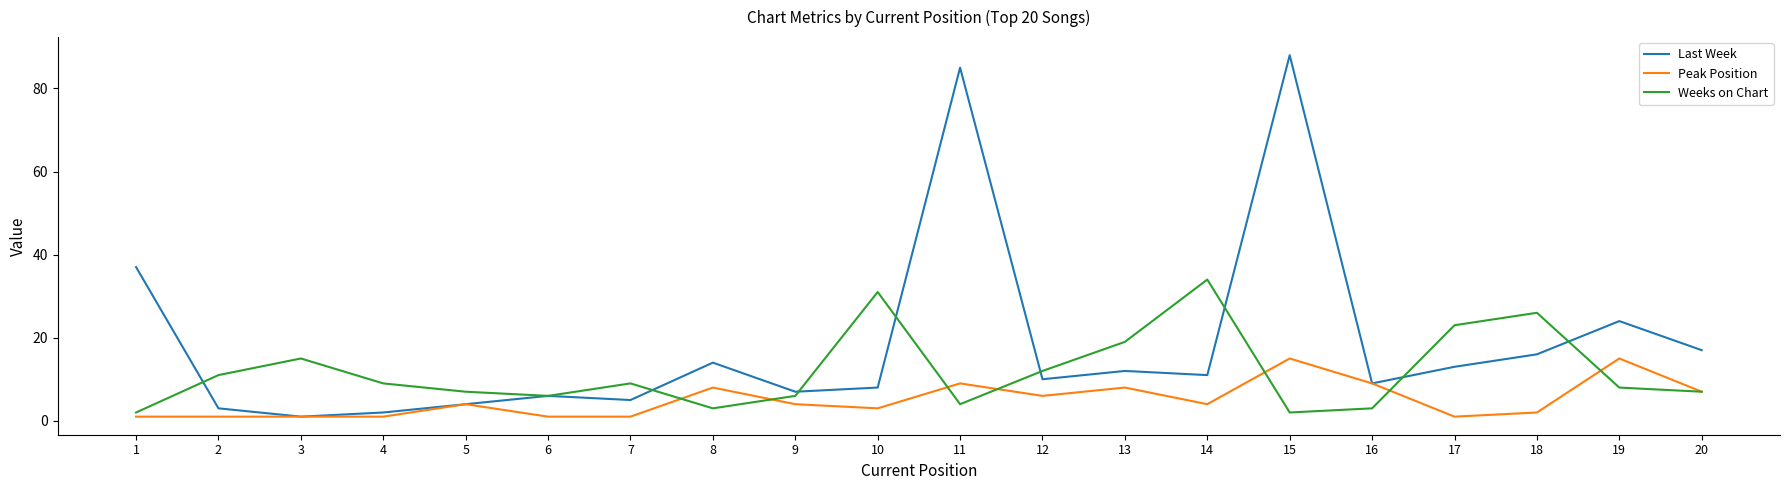

What value does the Weeks on Chart series have at 14?

34